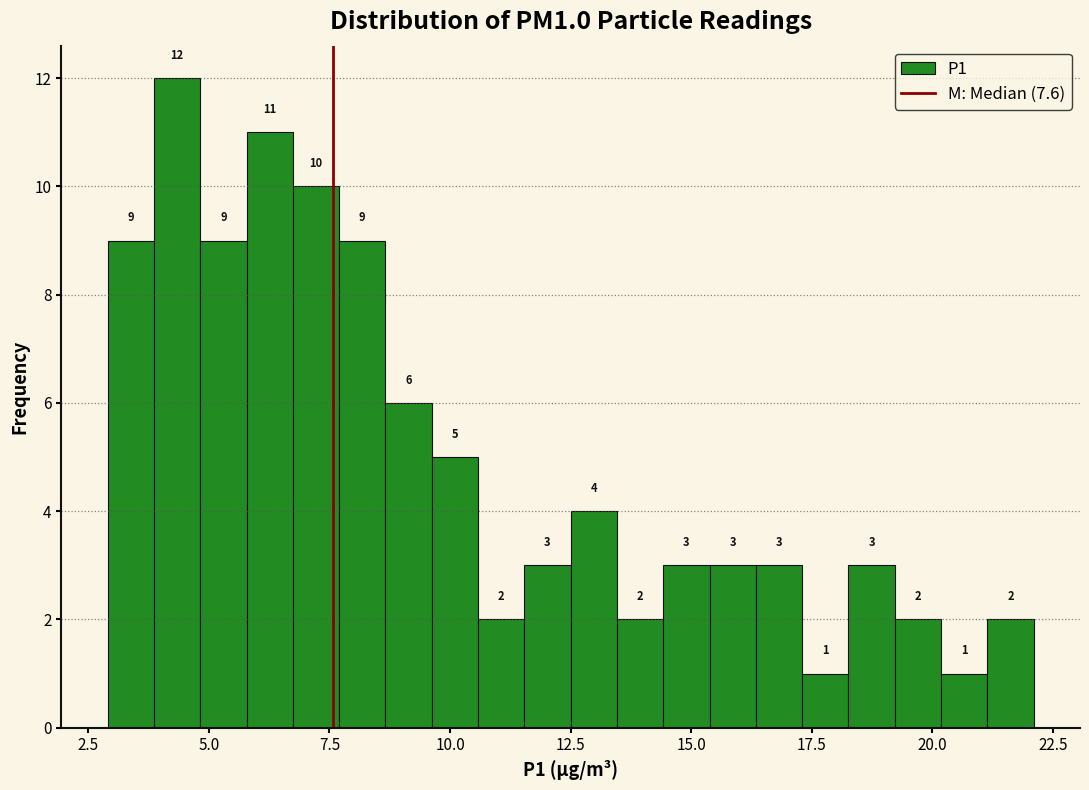

Read against the x-axis, roughly where is the centre of the tallest bar?

4.5